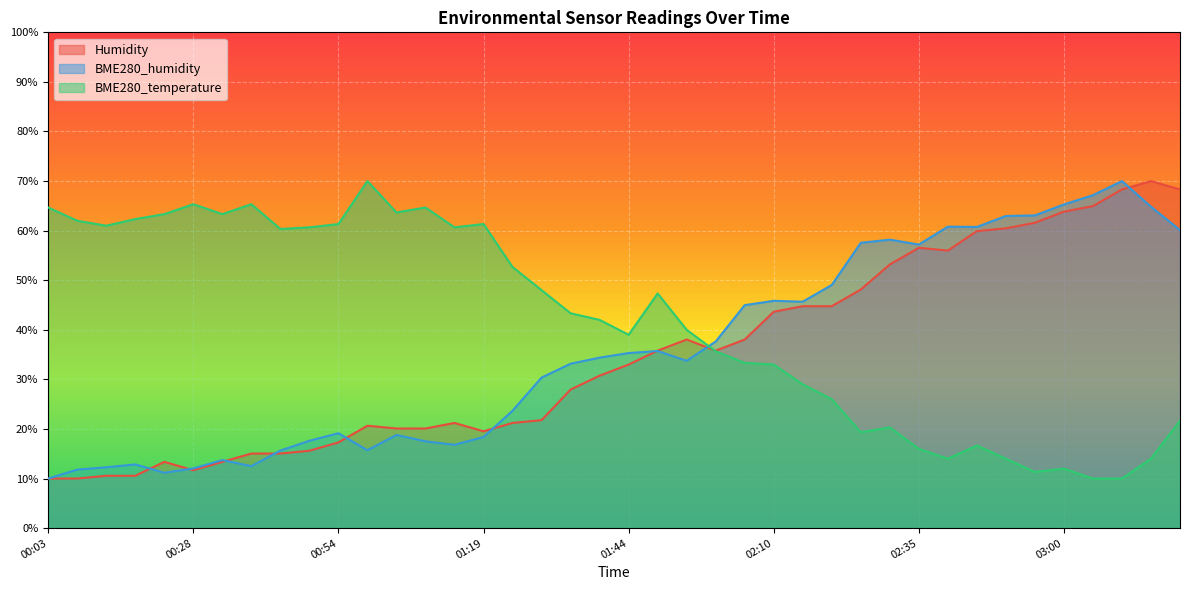

What is the value of the BME280_humidity point at the 4th from the left?

12.9